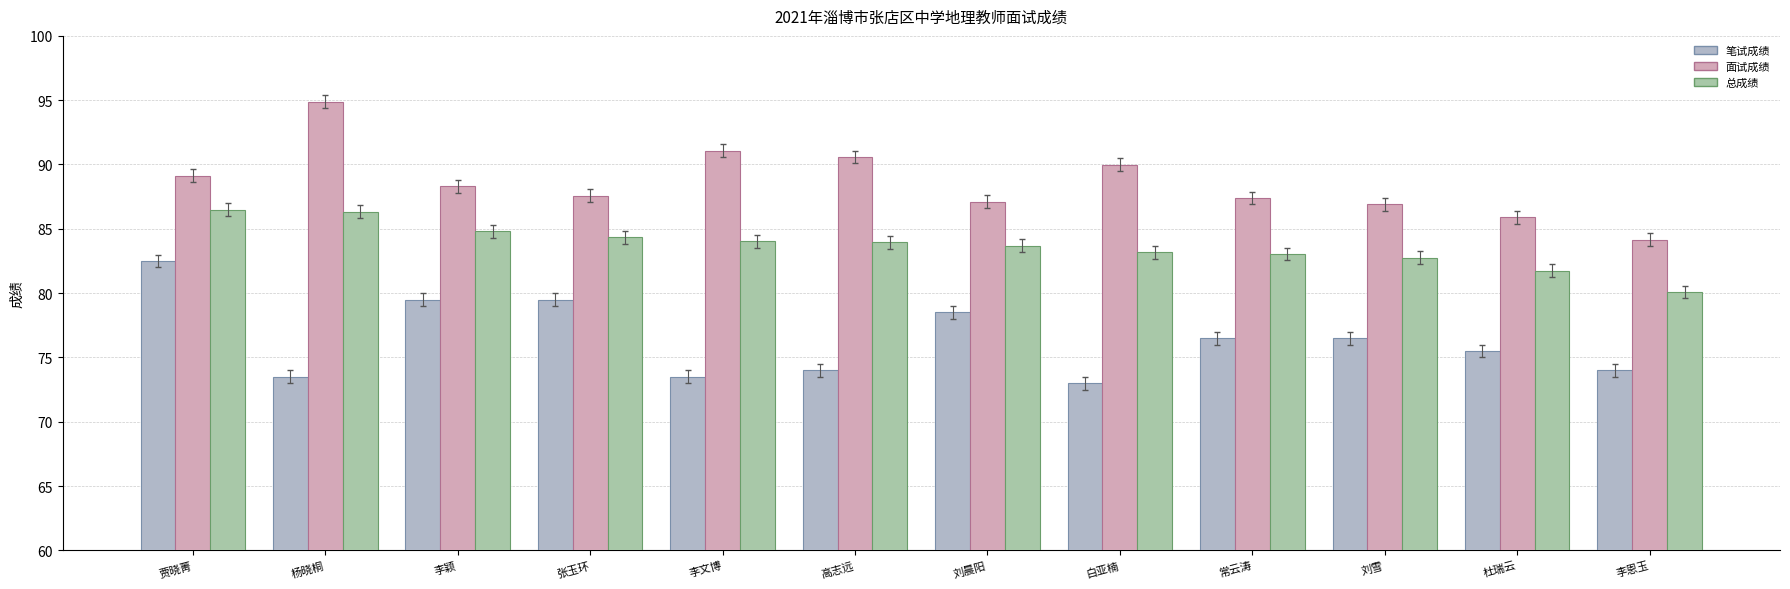

Does the chart contain any negative values?

No